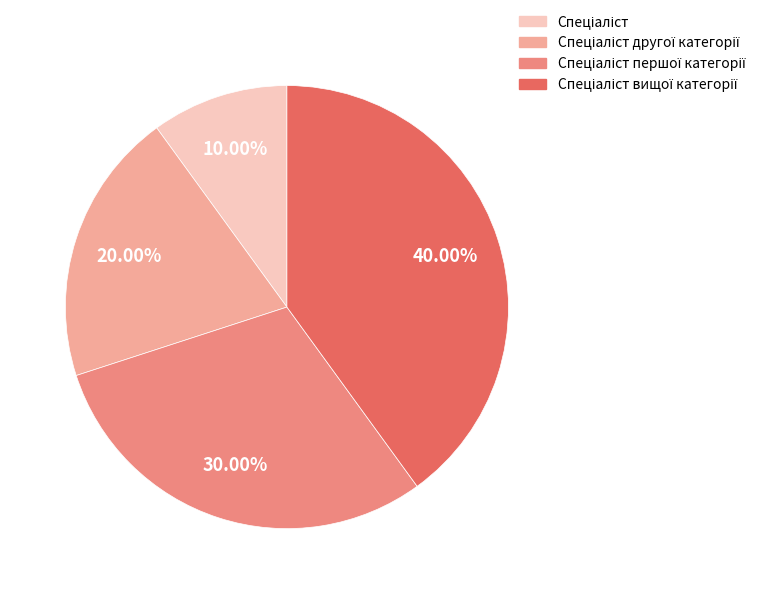

Is there a majority slice in this chart?

No